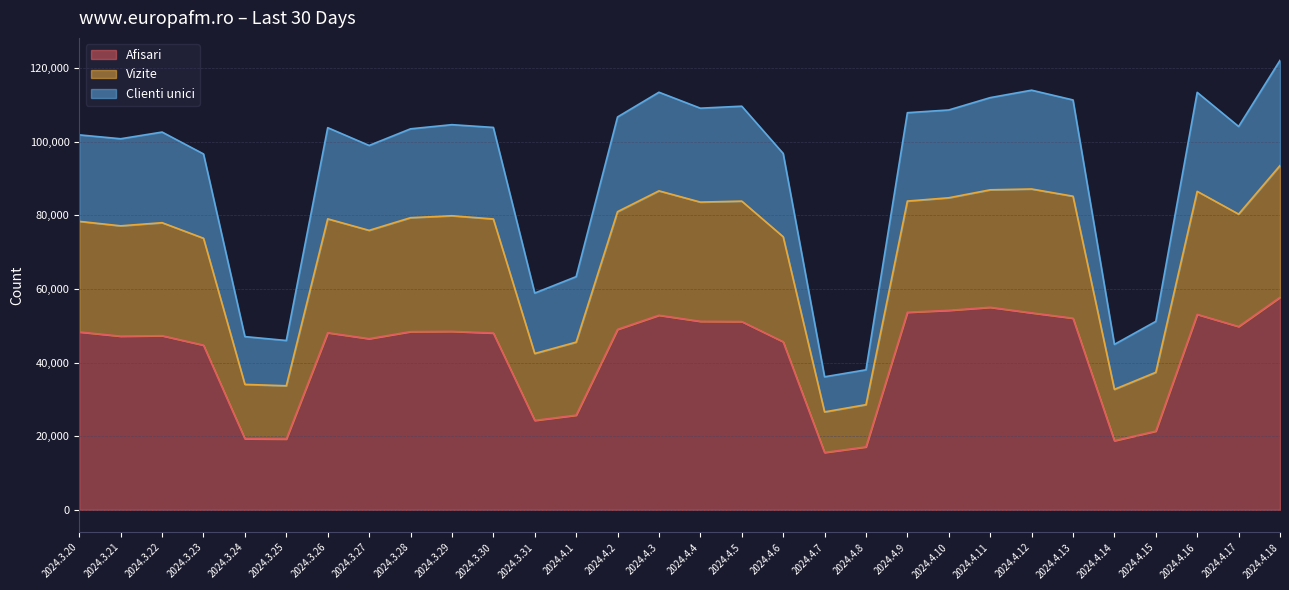

The Clienti unici series shows 117063 at 2024.4.2. True or false?

False